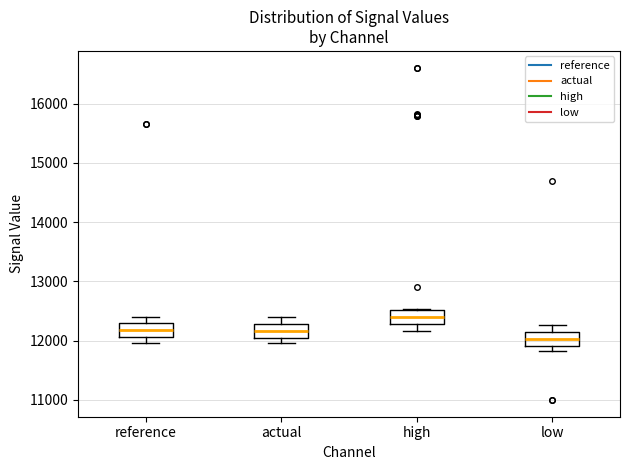

Reading left to right, transcribe this box plot: for each box, give where its median line is, the range the box spans, and where its two whiskers end, as read against the y-axis. The values are not printed on the chart, so give them approximately, as read against the axis.

reference: median 12200, box 12100 to 12300, whiskers 12000 to 12400
actual: median 12200, box 12000 to 12300, whiskers 12000 (just below the box's lower edge) to 12400
high: median 12400, box 12300 to 12500, whiskers 12200 to 12500
low: median 12000, box 11900 to 12200, whiskers 11800 to 12300